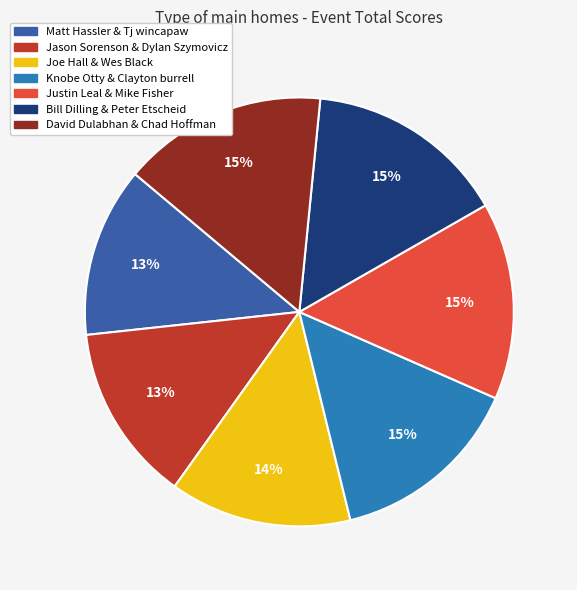

Does Bill Dilling & Peter Etscheid account for over 50% of the chart?

No